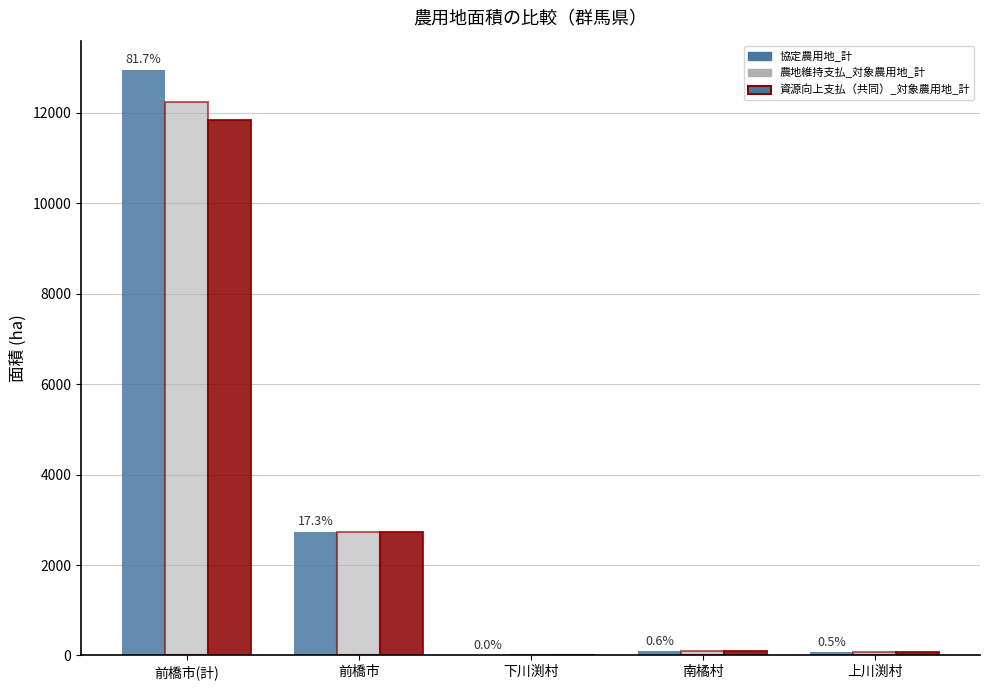

What is the sum of all 農地維持支払_対象農用地_計 values?

15137.6